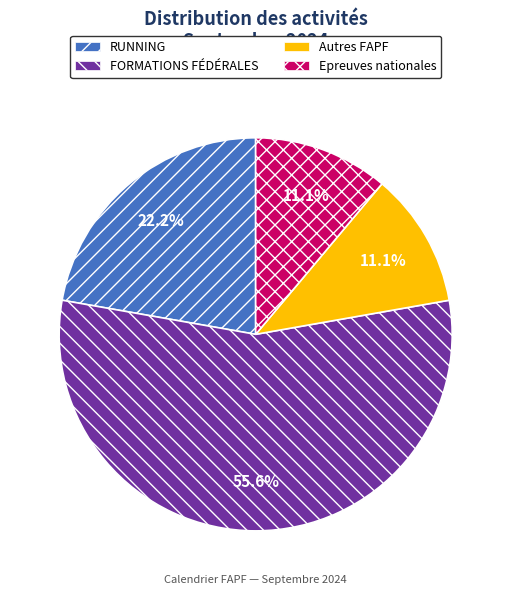

How many slices are in this pie chart?

4